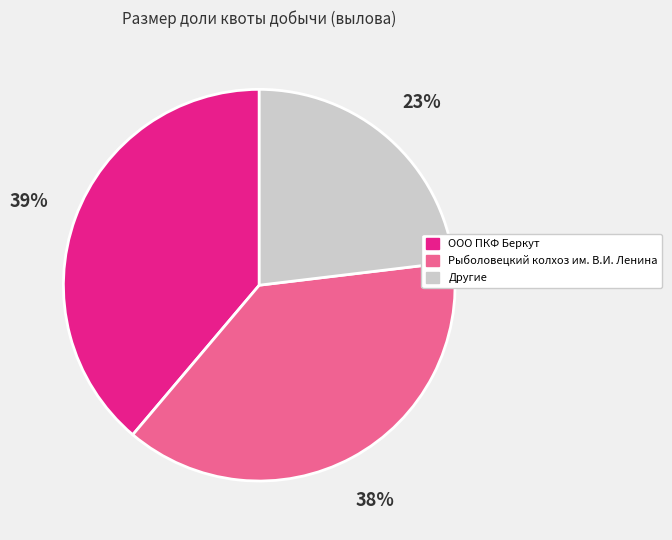

To the nearest percent, what is the average slice percentage?

33%